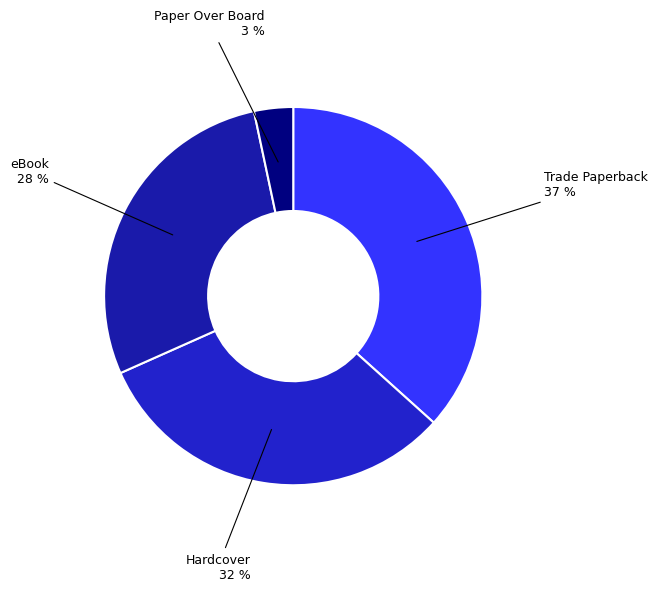

What is the ratio of the value at Hardcover to the value at Trade Paperback?

0.9